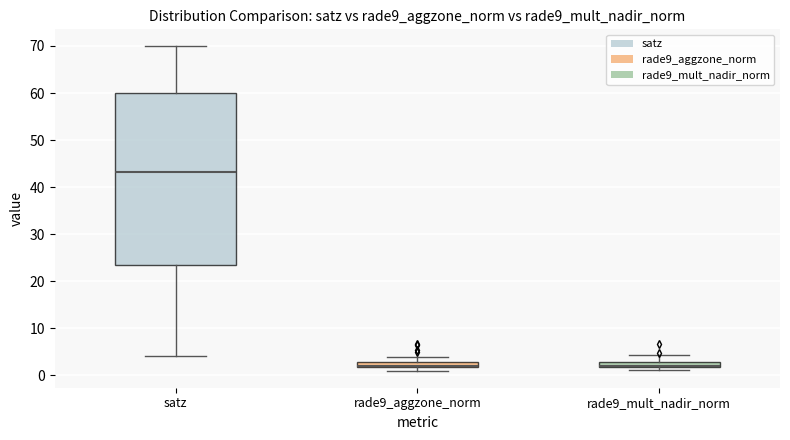

Comparing the boxes themselves (not the whiskers), which one is the tallest?

satz